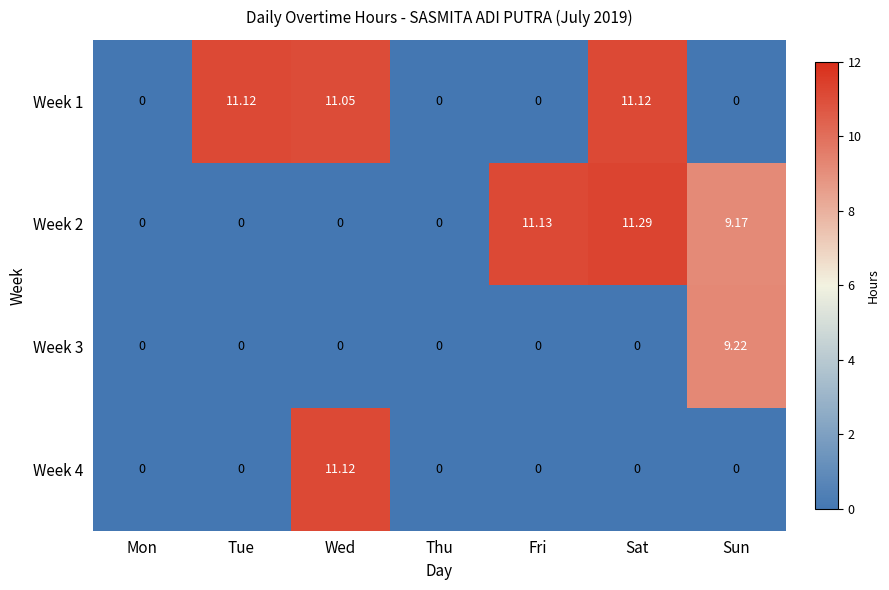

Is the value of Week 1 at Wed greater than the value of Week 3 at Wed?

Yes